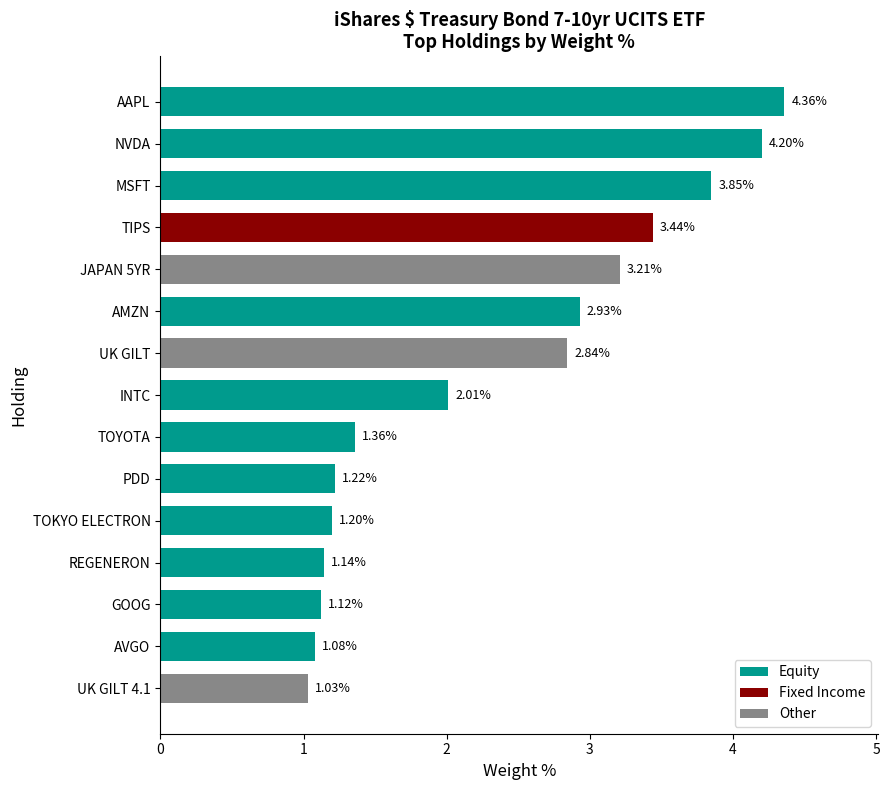

Rank the categories by value from lowest to highest.

UK GILT 4.1, AVGO, GOOG, REGENERON, TOKYO ELECTRON, PDD, TOYOTA, INTC, UK GILT, AMZN, JAPAN 5YR, TIPS, MSFT, NVDA, AAPL